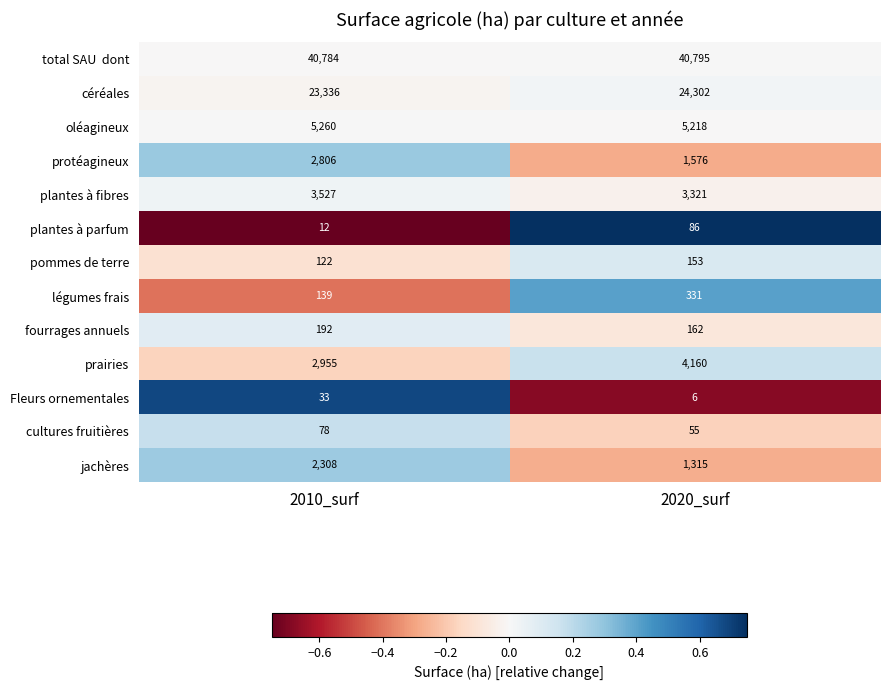

What is the maximum value for Fleurs ornementales?

33